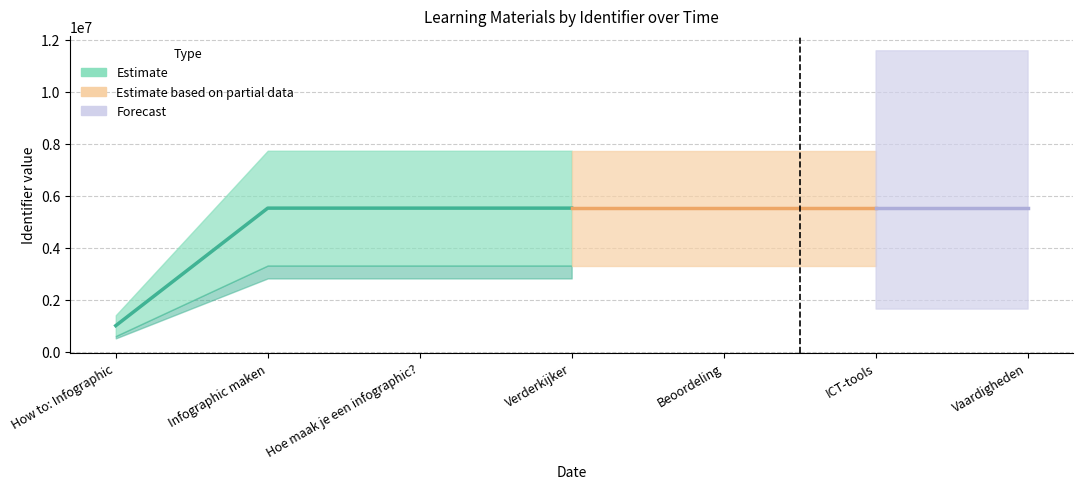

What is the value of the 2nd point from the left?

5523373